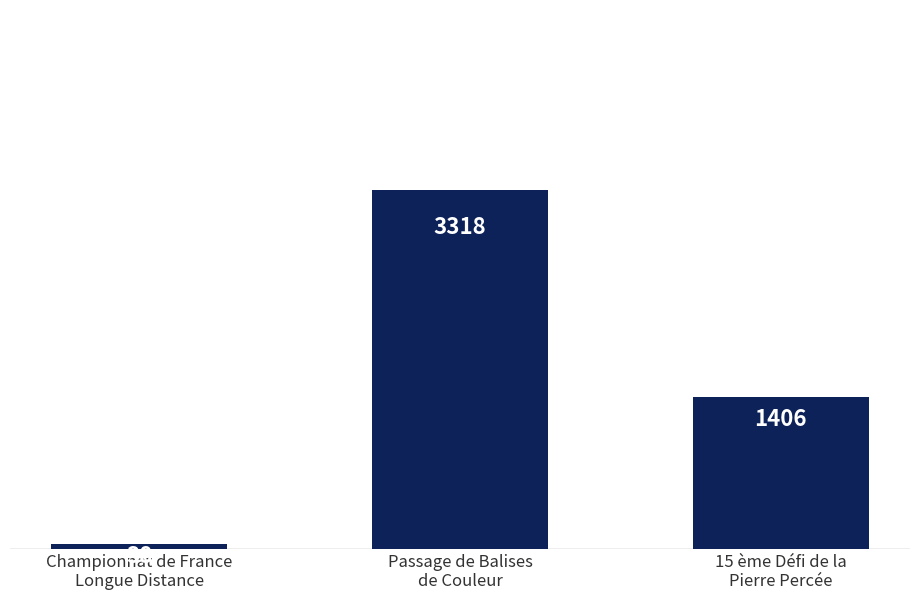

Does the chart contain any negative values?

No